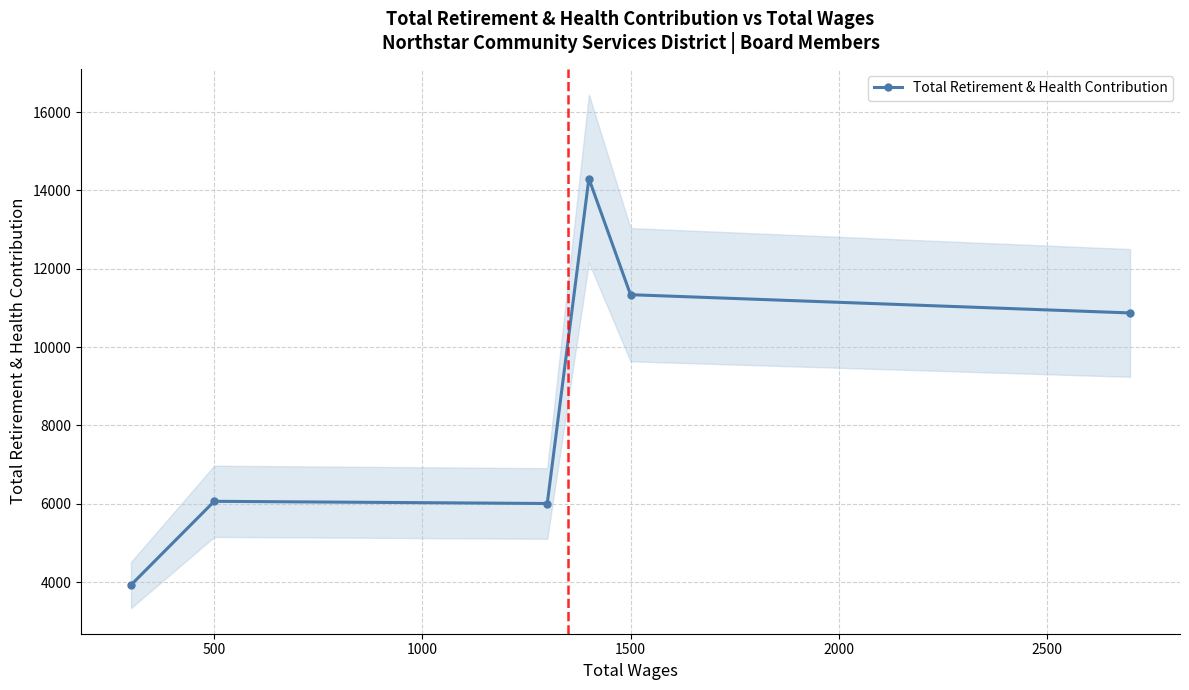

What is the difference between the second highest and minimum values?

7413